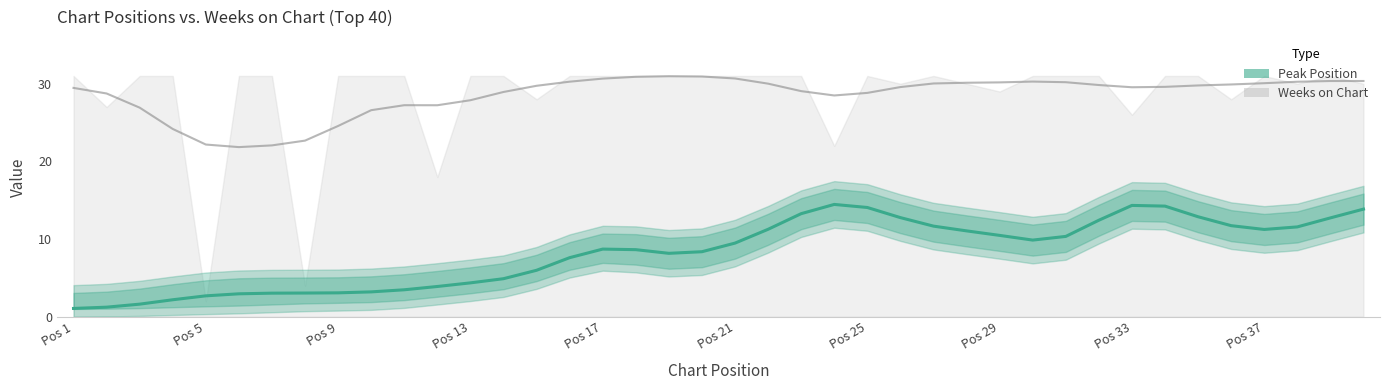

How many points are higher than both their immediate neighbors (excluding endpoints)?

3